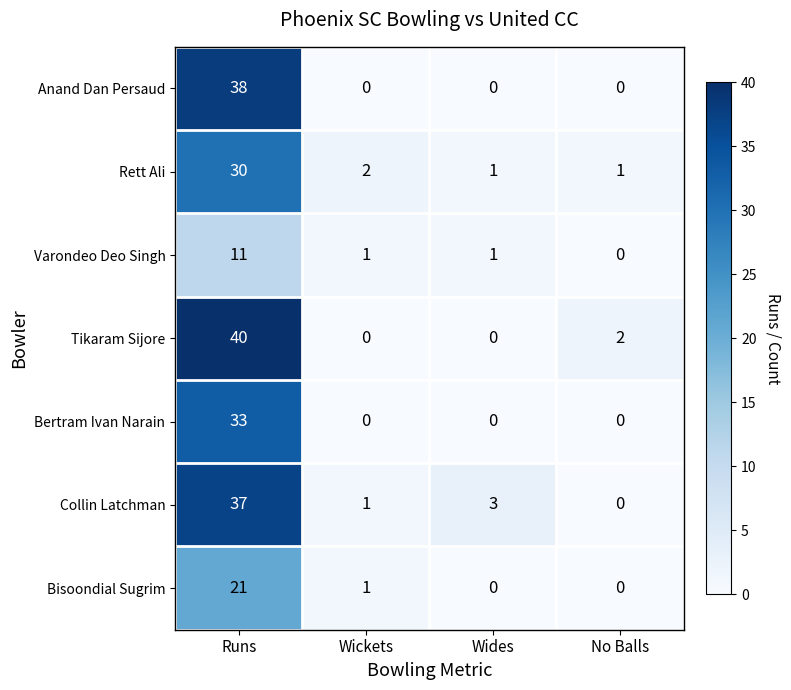

What is the difference between the highest and lowest values at No Balls?

2